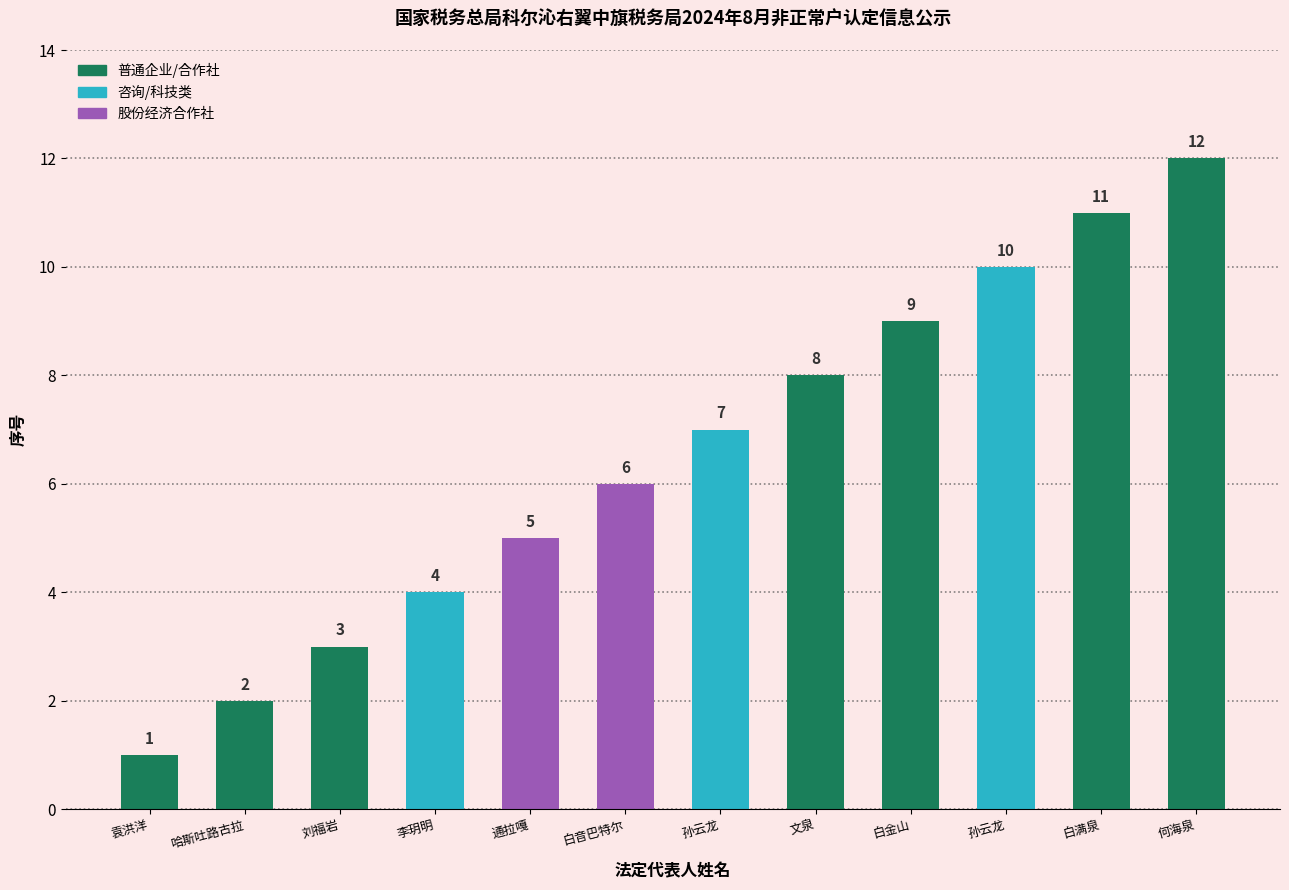

What is the minimum value shown in the chart?

1